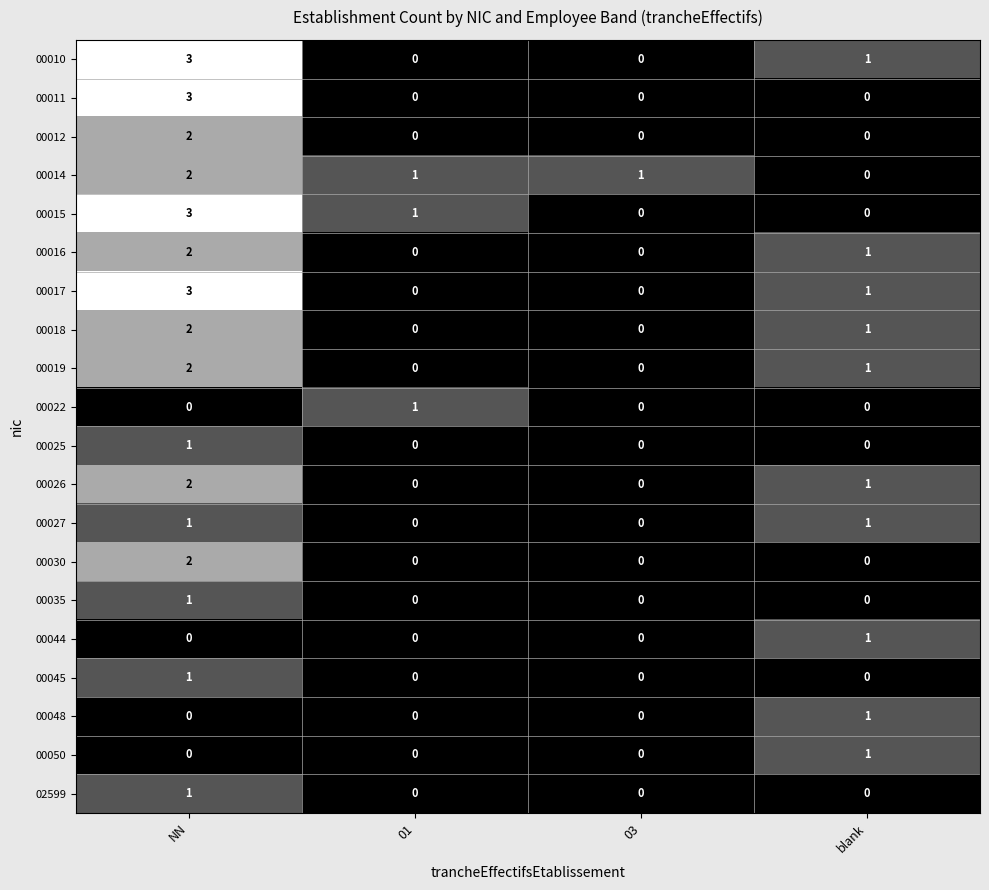

Count the number of categories in the chart.

4